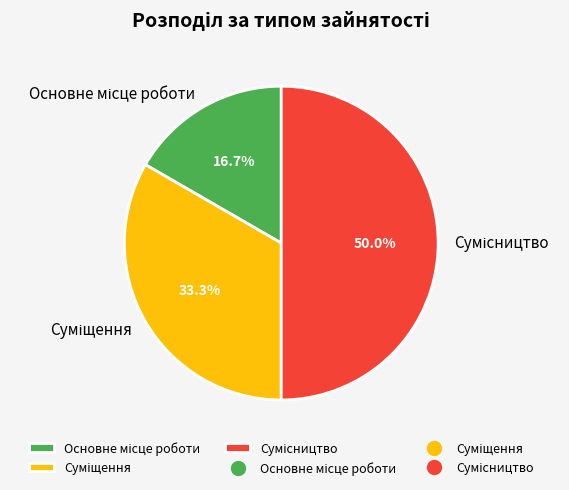

To the nearest percent, what is the difference between the largest and smallest slice percentages?

33%